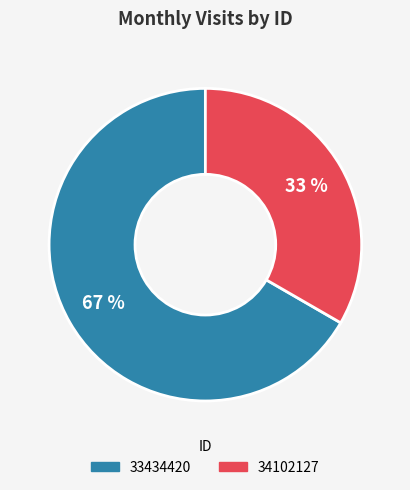

Which category accounts for the majority?

33434420